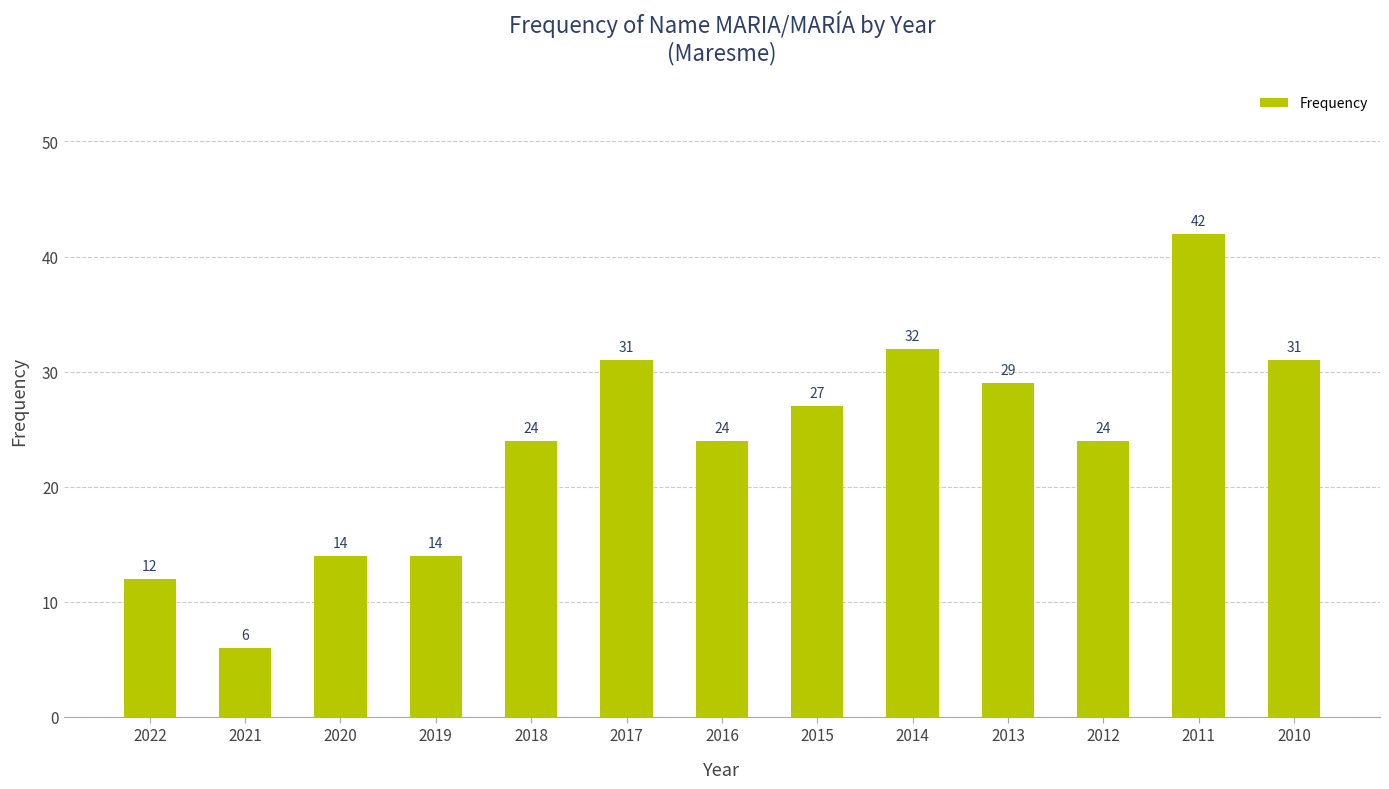

What is the value of the 13th bar from the left?

31